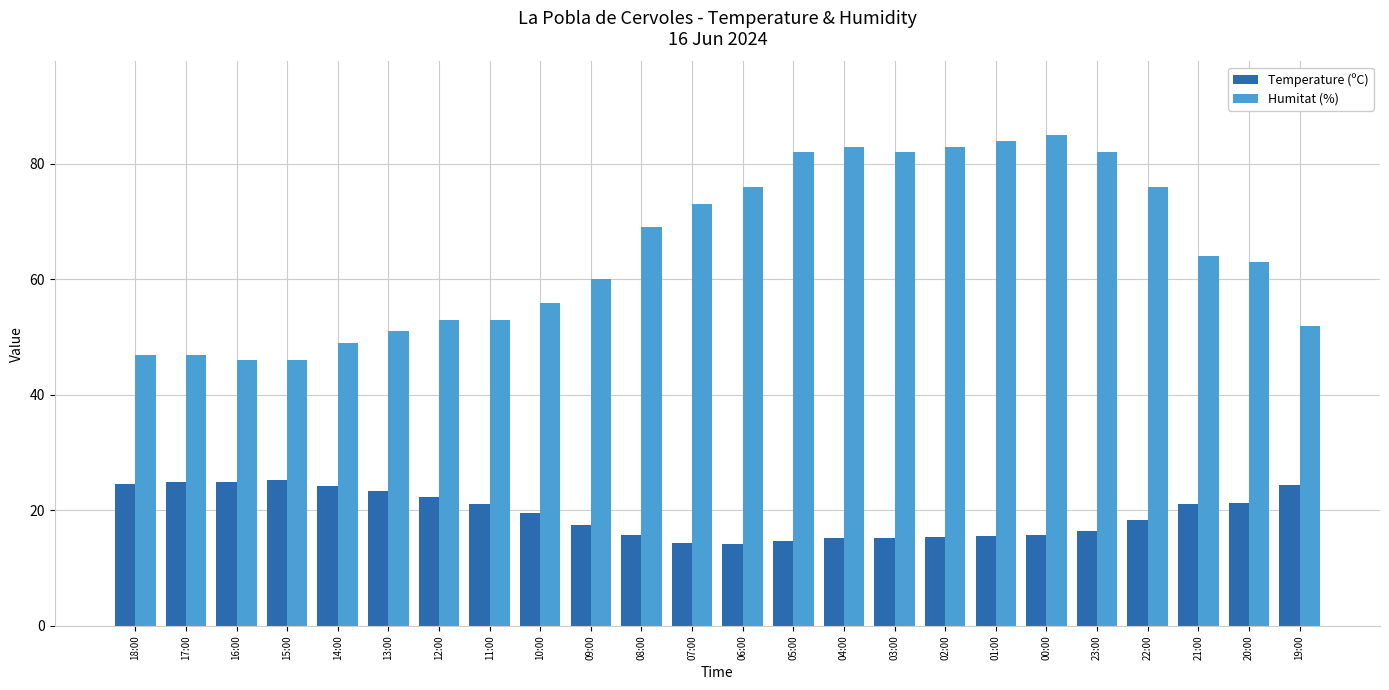

What is the difference between the maximum and minimum values in the Humitat (%) series?

39.0